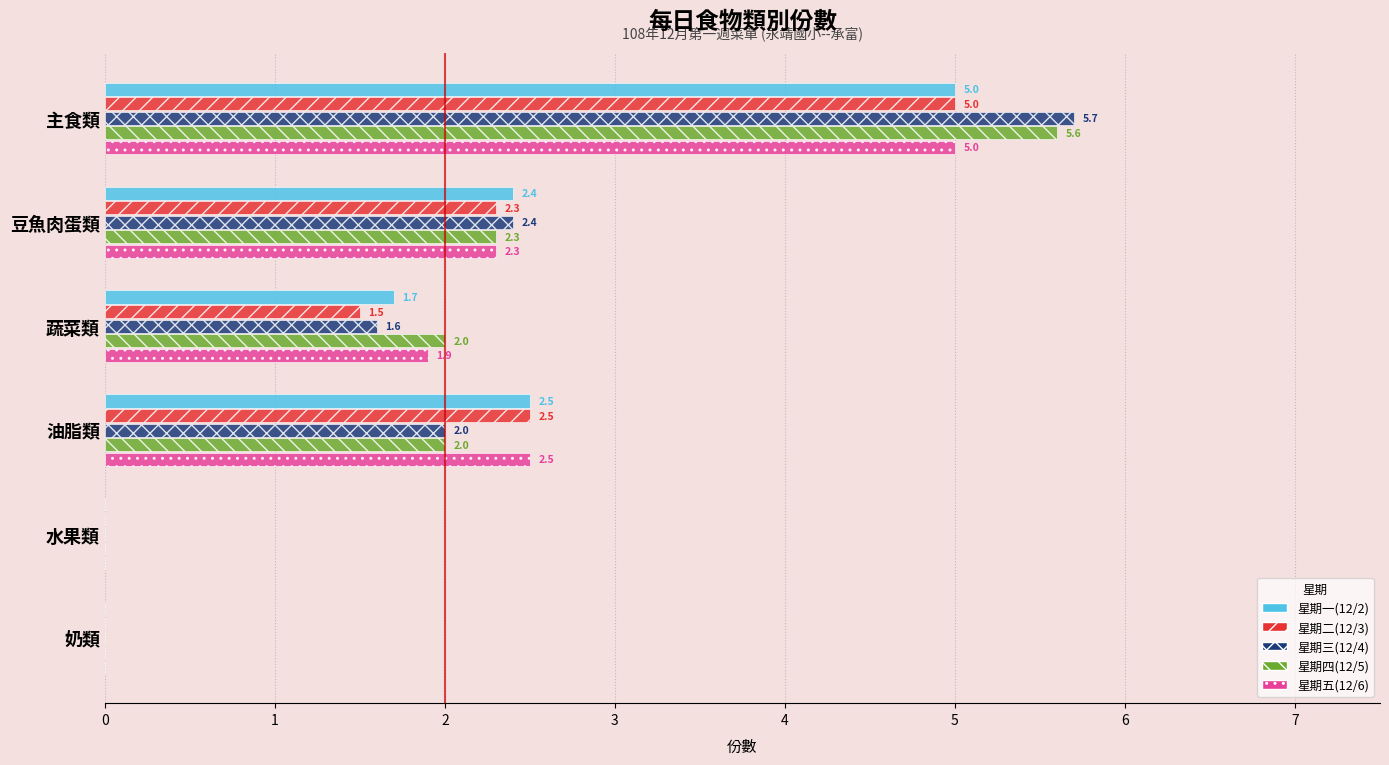

Between 主食類 and 水果類, which series saw the biggest shift?

星期三(12/4)